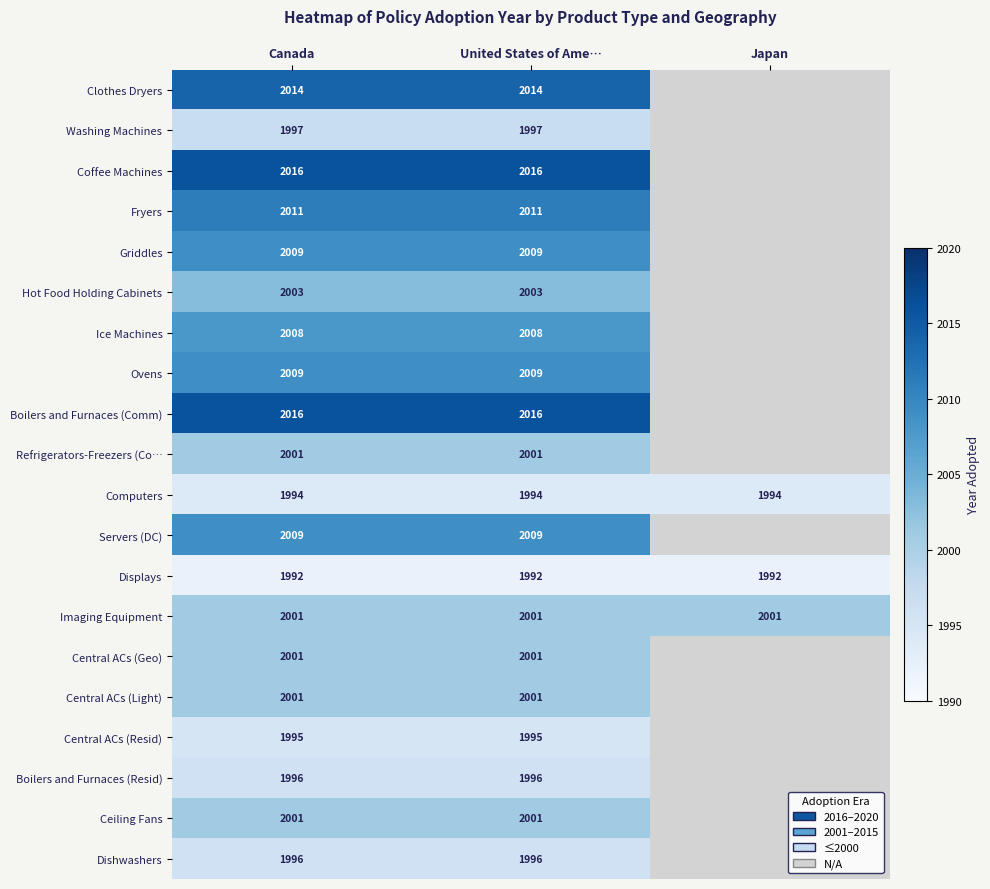

What is the minimum value shown in the chart?

1992.0